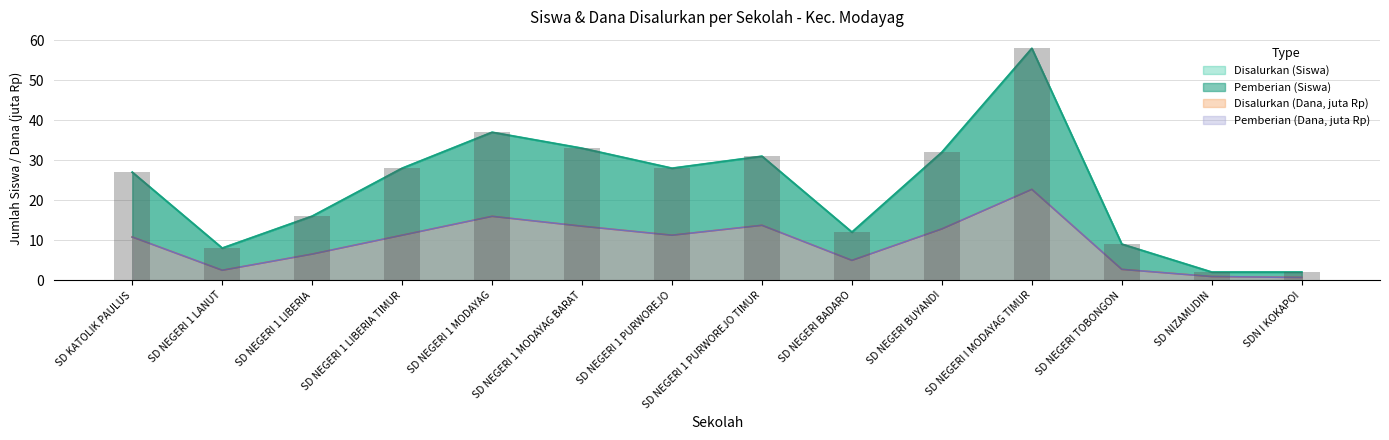

List the labels in order of Disalurkan (Siswa) value, largest first.

SD NEGERI I MODAYAG TIMUR, SD NEGERI 1 MODAYAG, SD NEGERI 1 MODAYAG BARAT, SD NEGERI BUYANDI, SD NEGERI 1 PURWOREJO TIMUR, SD NEGERI 1 LIBERIA TIMUR, SD NEGERI 1 PURWOREJO, SD KATOLIK PAULUS, SD NEGERI 1 LIBERIA, SD NEGERI BADARO, SD NEGERI TOBONGON, SD NEGERI 1 LANUT, SD NIZAMUDIN, SDN I KOKAPOI